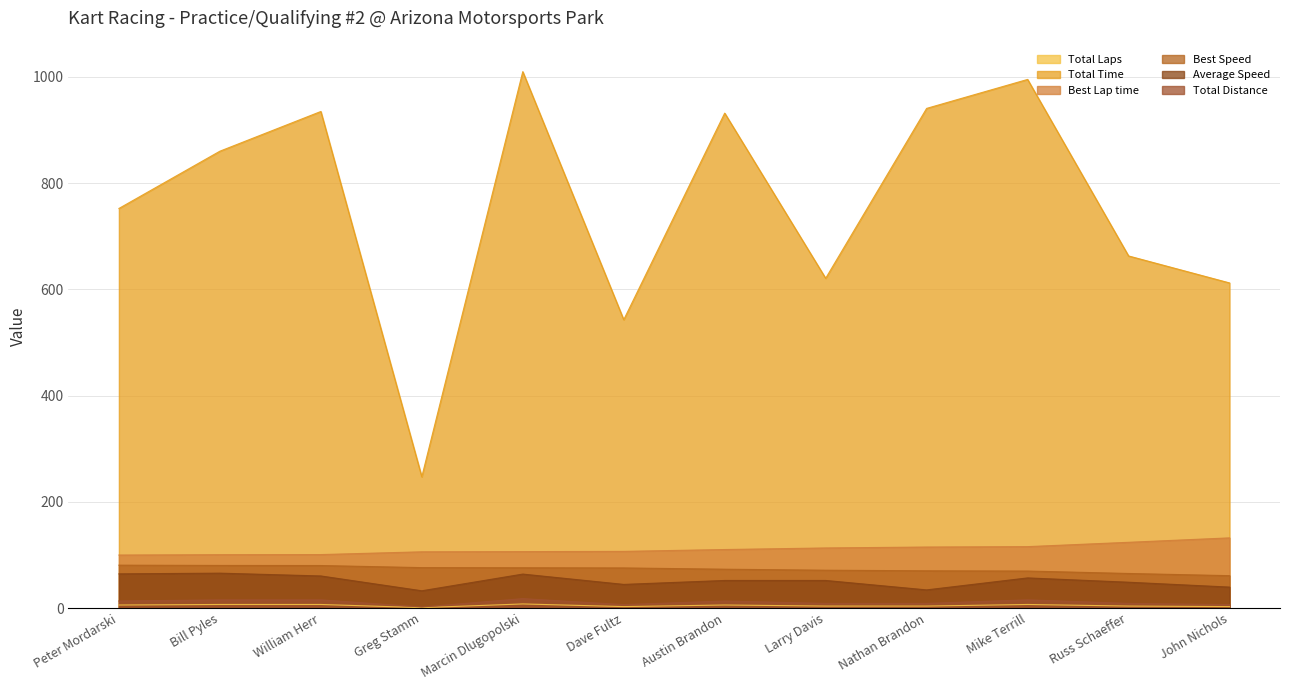

How many lines are shown in the chart?

6